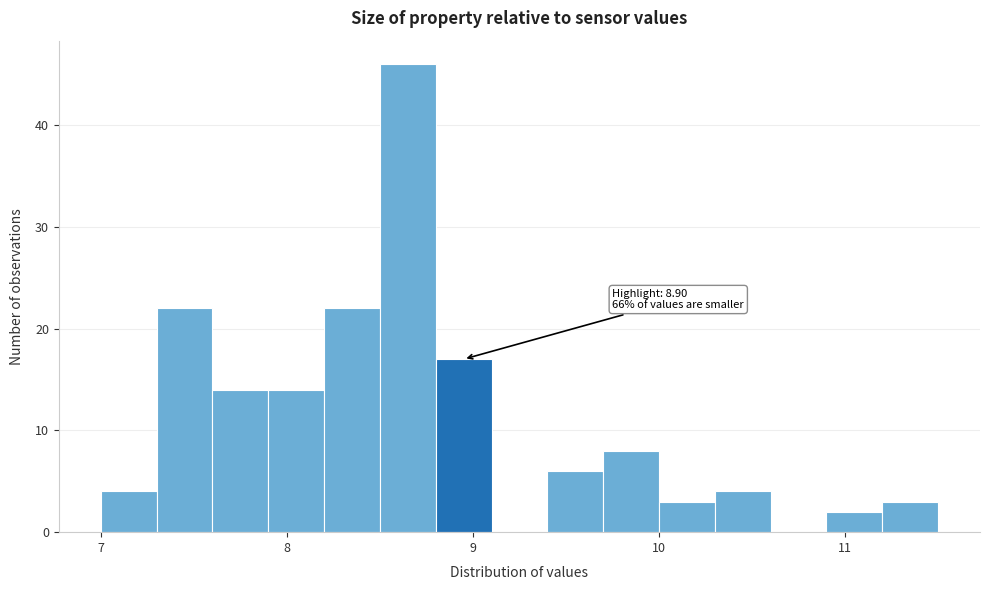

Around what value on the x-axis is the tallest bar? Give the approximate position of its centre, as read against the axis.

8.7